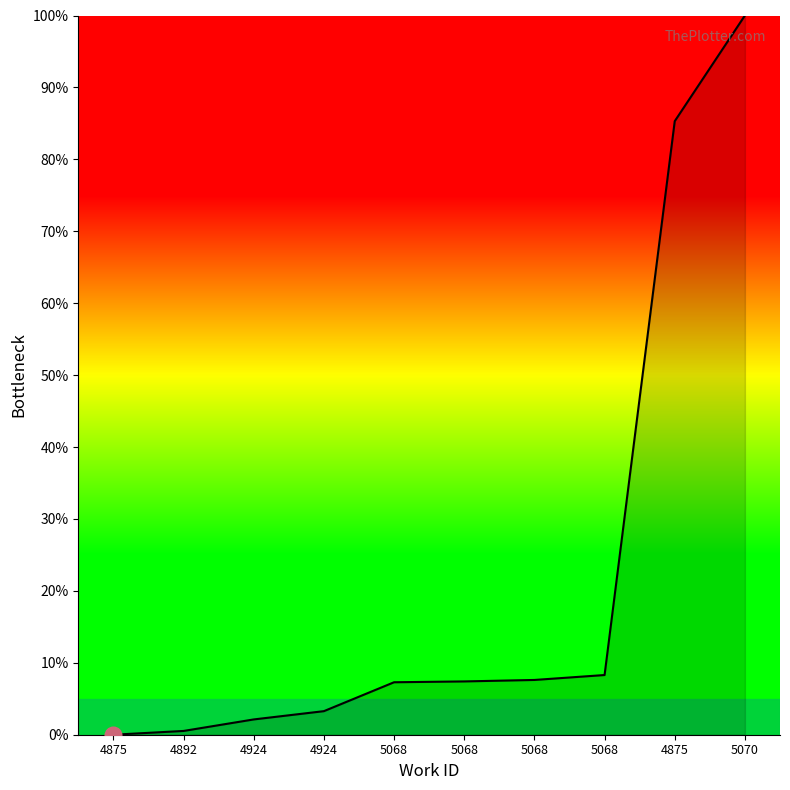

How many lines are shown in the chart?

1